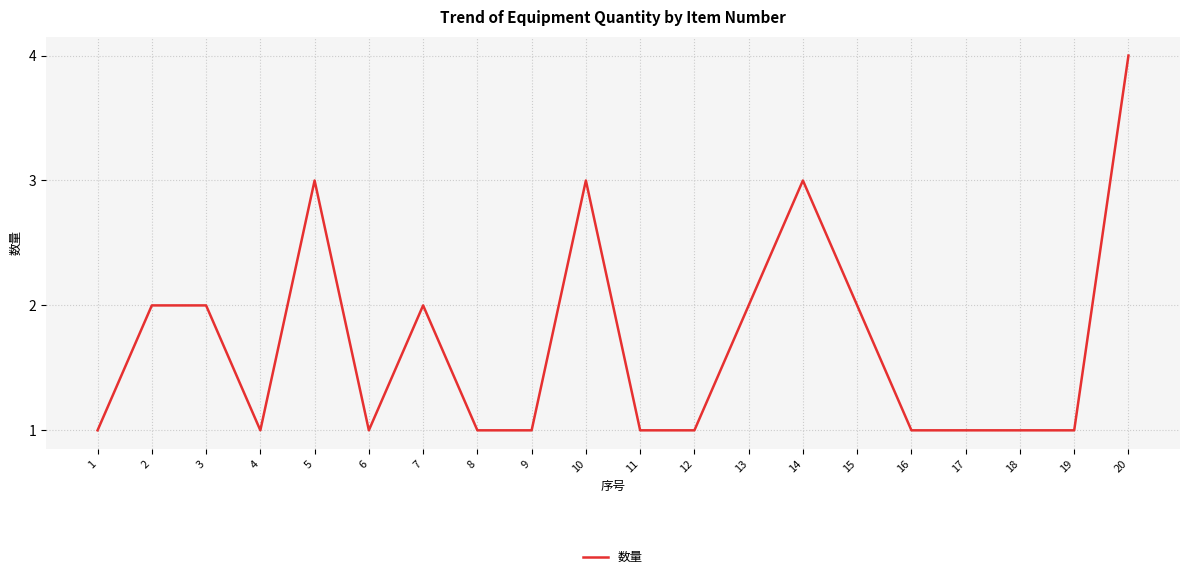

Reading left to right, what are all the values shown in this chart?

1=1	2=2	3=2	4=1	5=3	6=1	7=2	8=1	9=1	10=3	11=1	12=1	13=2	14=3	15=2	16=1	17=1	18=1	19=1	20=4